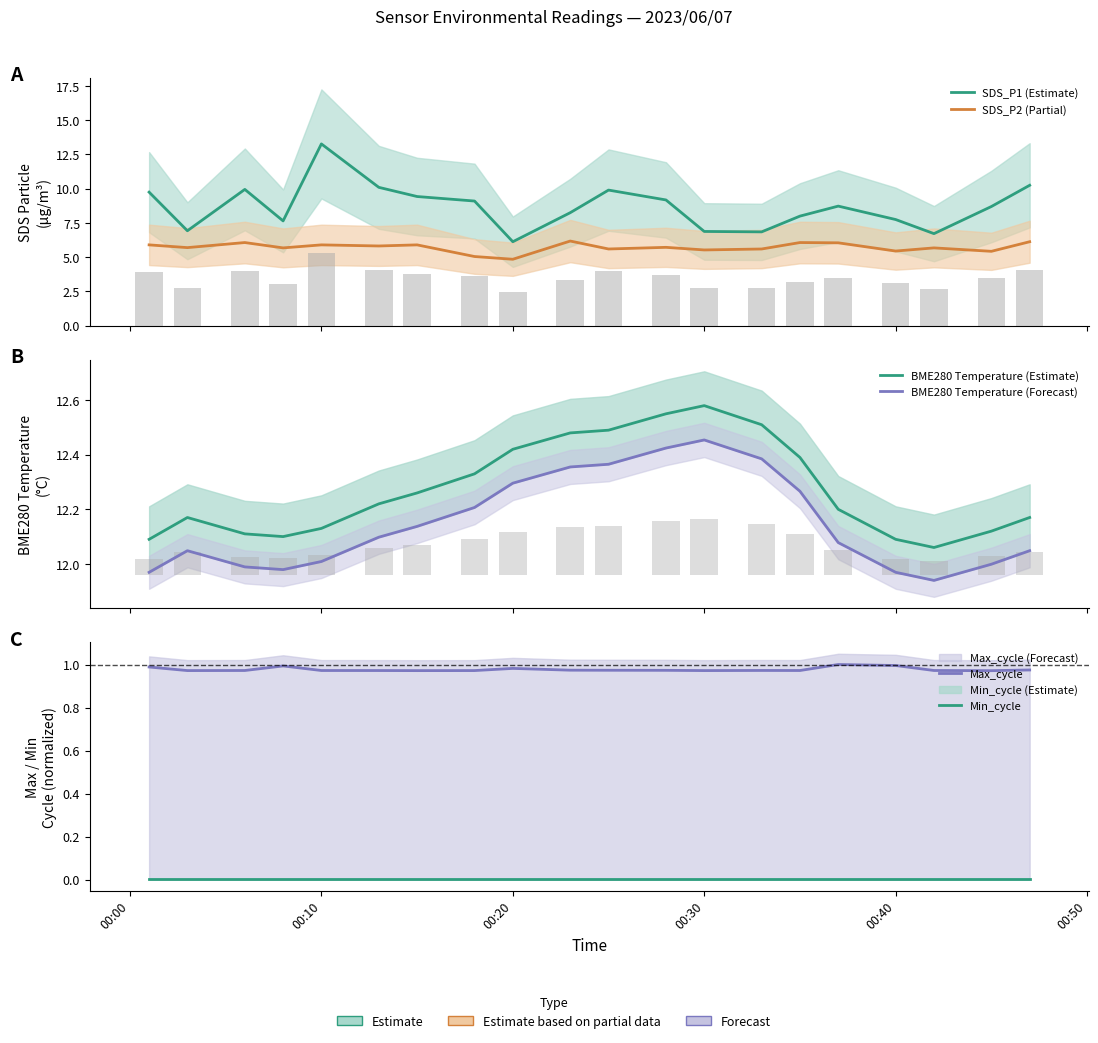

At how many categories does at least one series exceed 8?

20